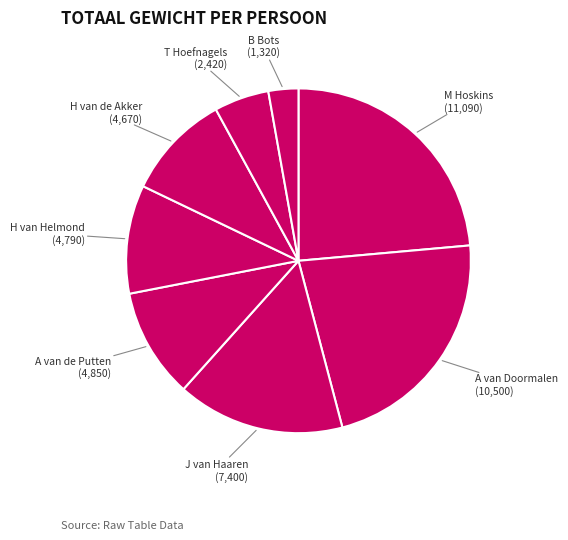

Do J van Haaren (7,400) and T Hoefnagels (2,420) together represent more than half of the pie?

No